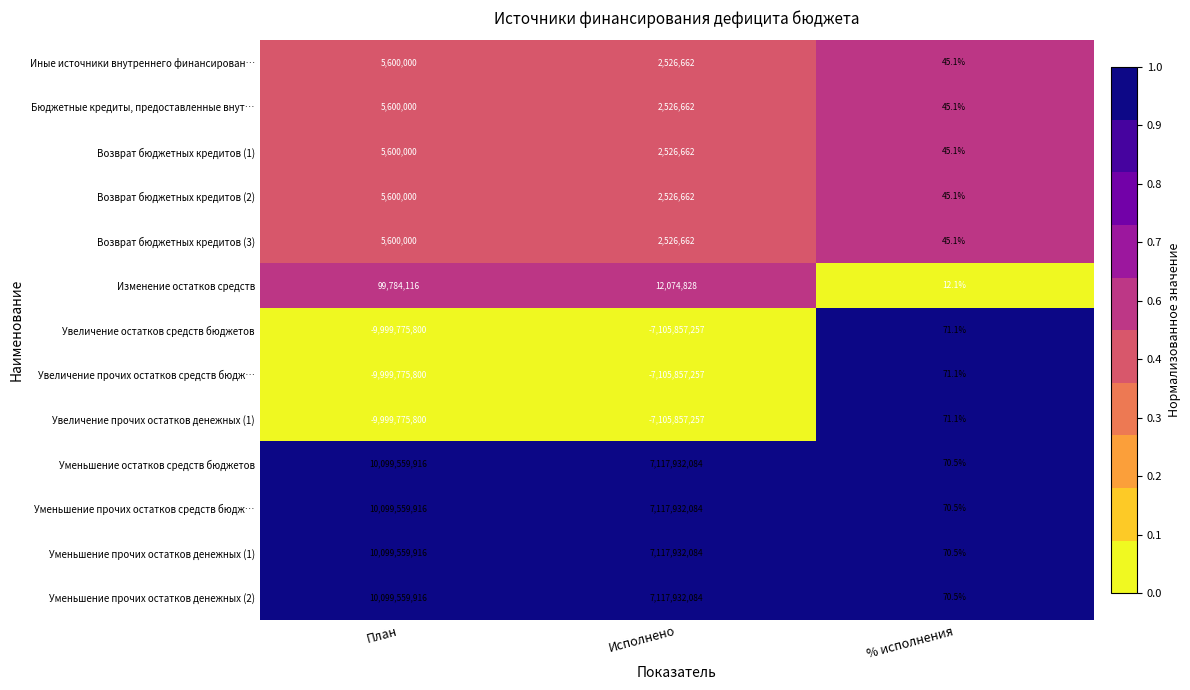

What is the average value of the Уменьшение прочих остатков денежных (2) series?

5739164023.5